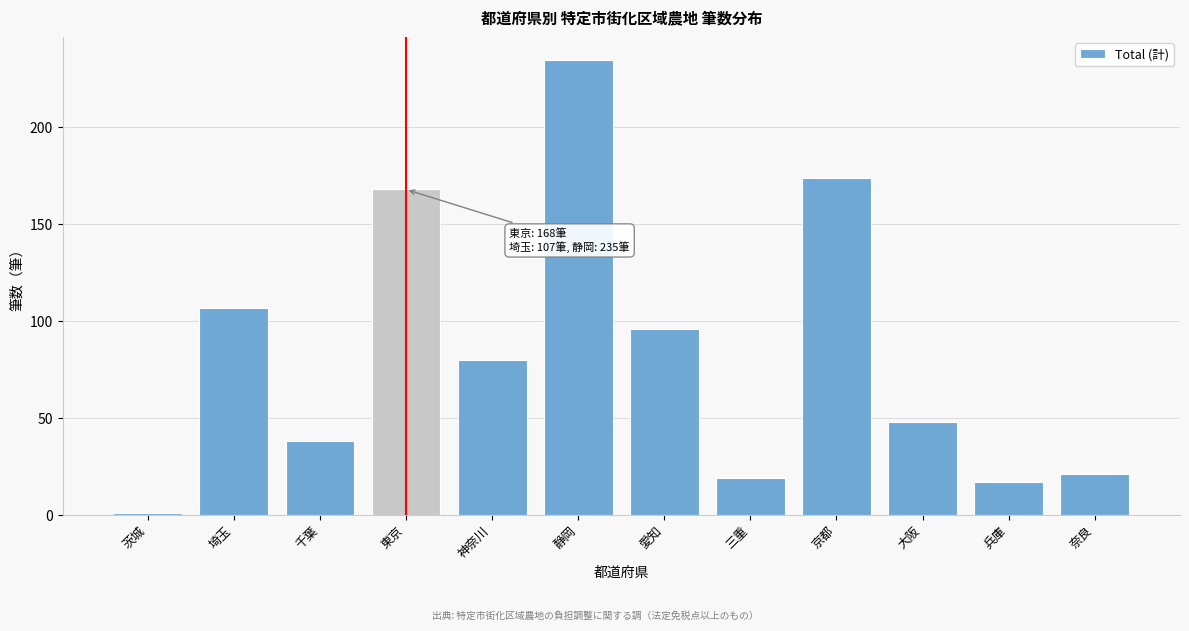

Reading left to right, extract all data points from this chart.

1	107	38	168	80	235	96	19	174	48	17	21